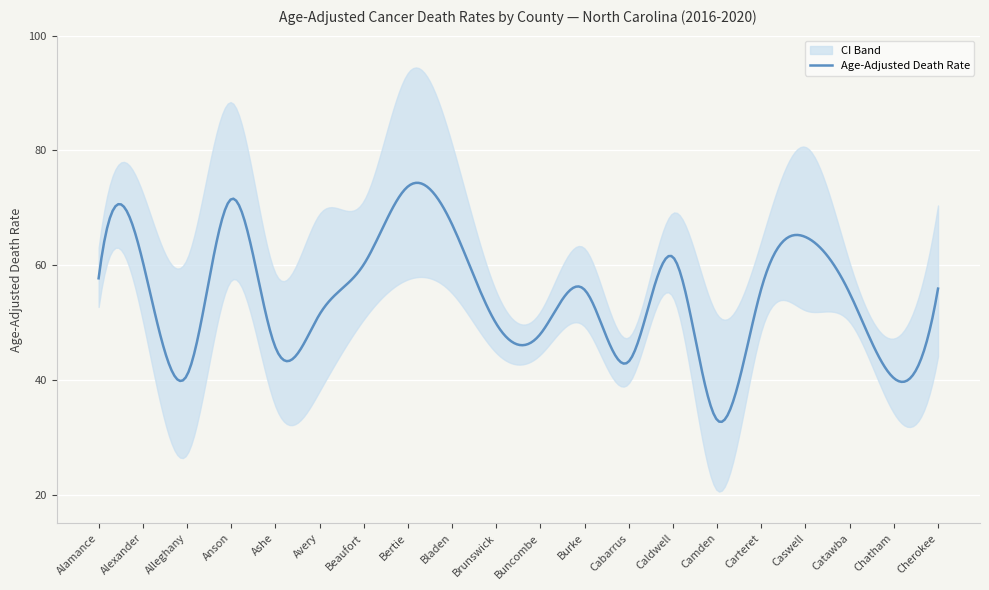

Which category has the lowest value in the Upper CI (Rate) series?

Chatham